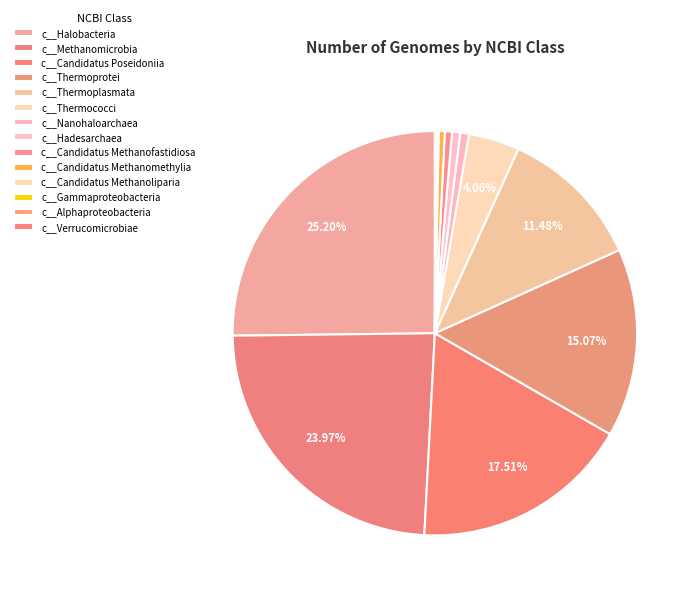

Combined, do c__Halobacteria and c__Candidatus Methanofastidiosa account for over 50%?

No